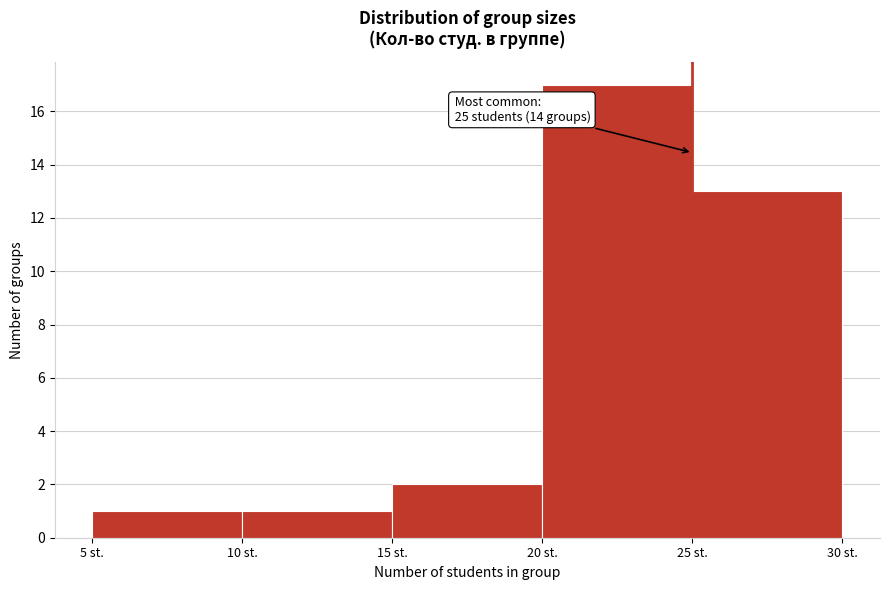

Which range on the x-axis has the tallest bar?

20 to 25